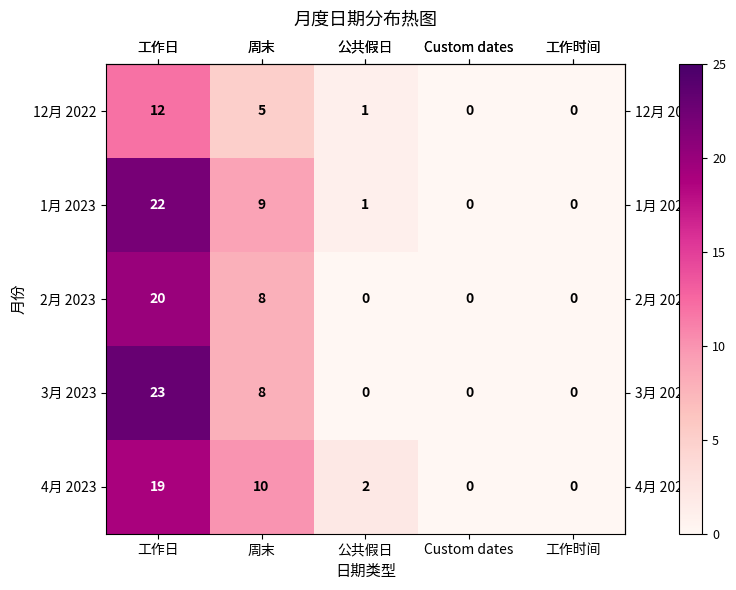

How many data points does each series have?

5